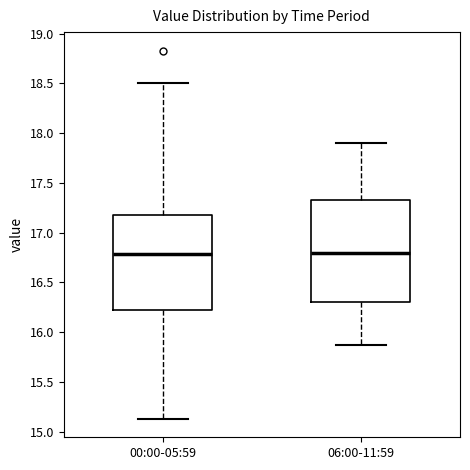

Where does the median line of the box for 06:00-11:59 sit on the y-axis? The values are not printed on the chart, so give them approximately, as read against the axis.

16.80